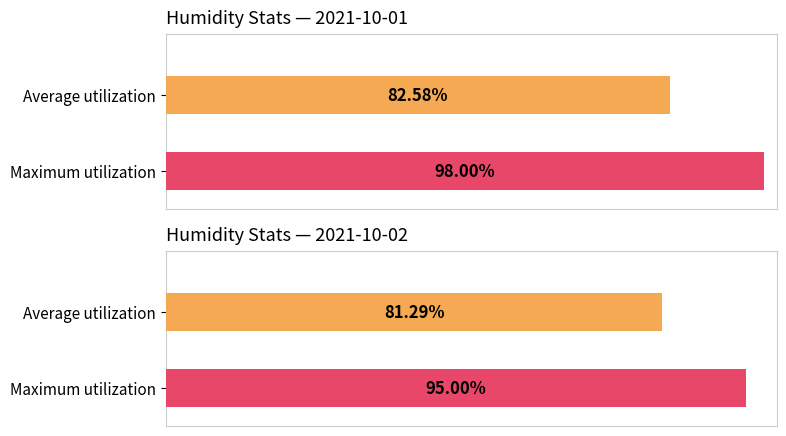

Which series has the largest total across all categories?

Maximum humidity